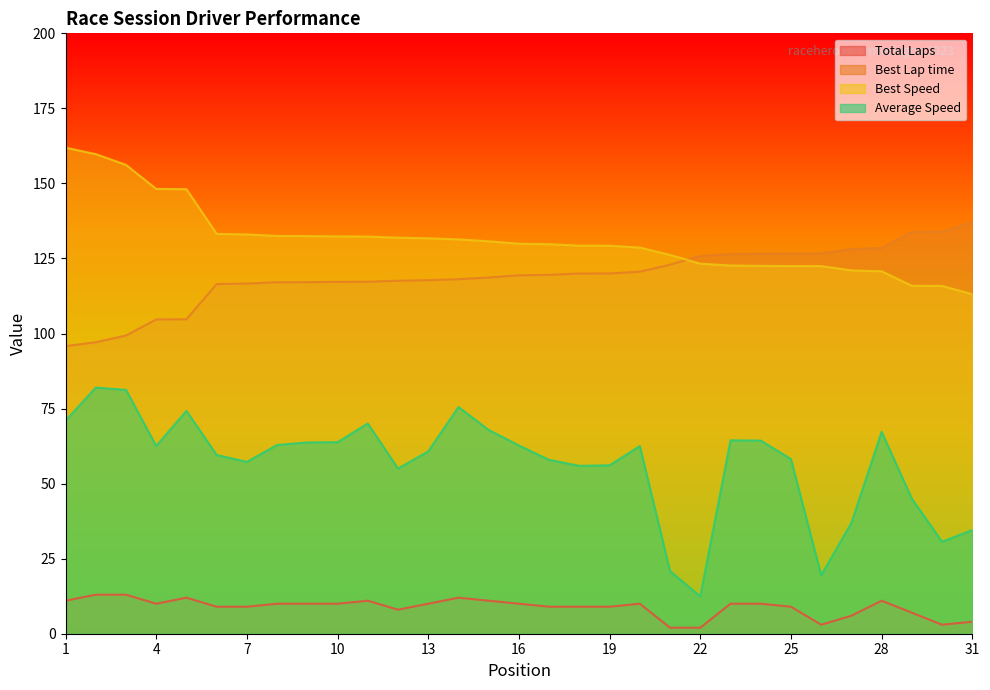

At which category is the sum across all series the highest?

2